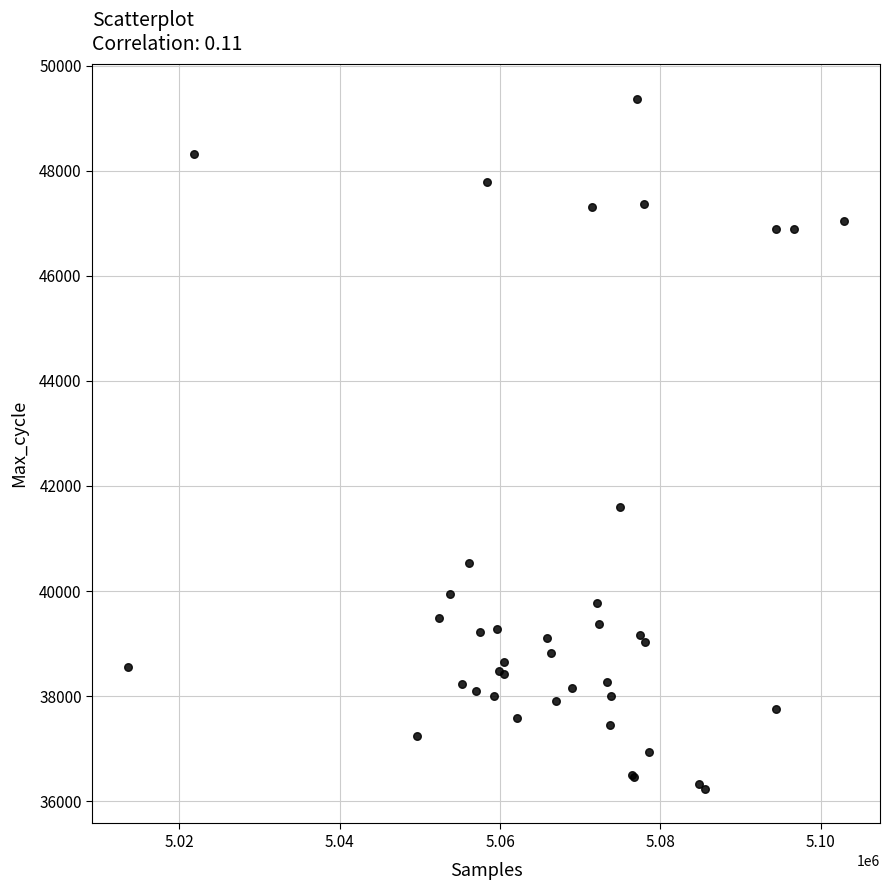

What Y value in the scatter plot is closest to 42803?

41594